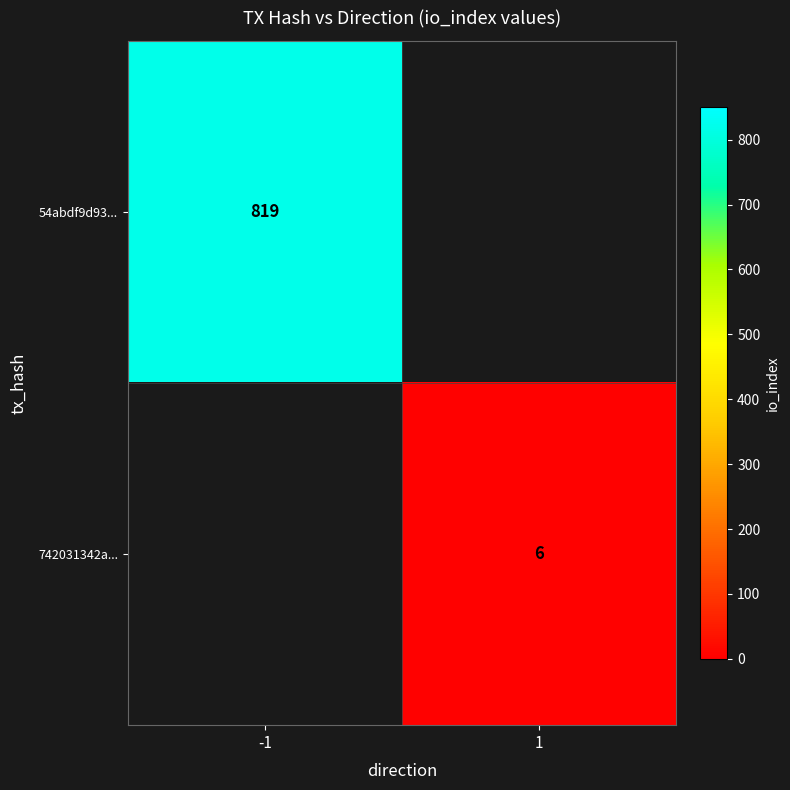

Is it true that 742031342a... equals 6 at 1?

True